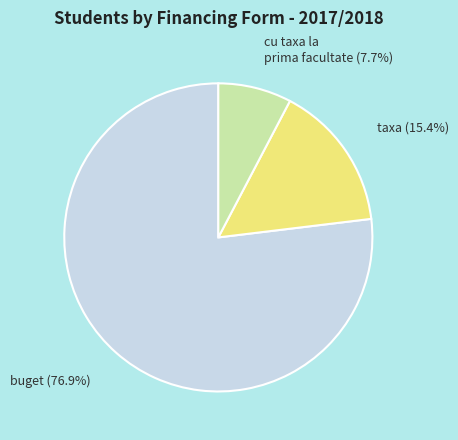

Which slice is the largest?

buget